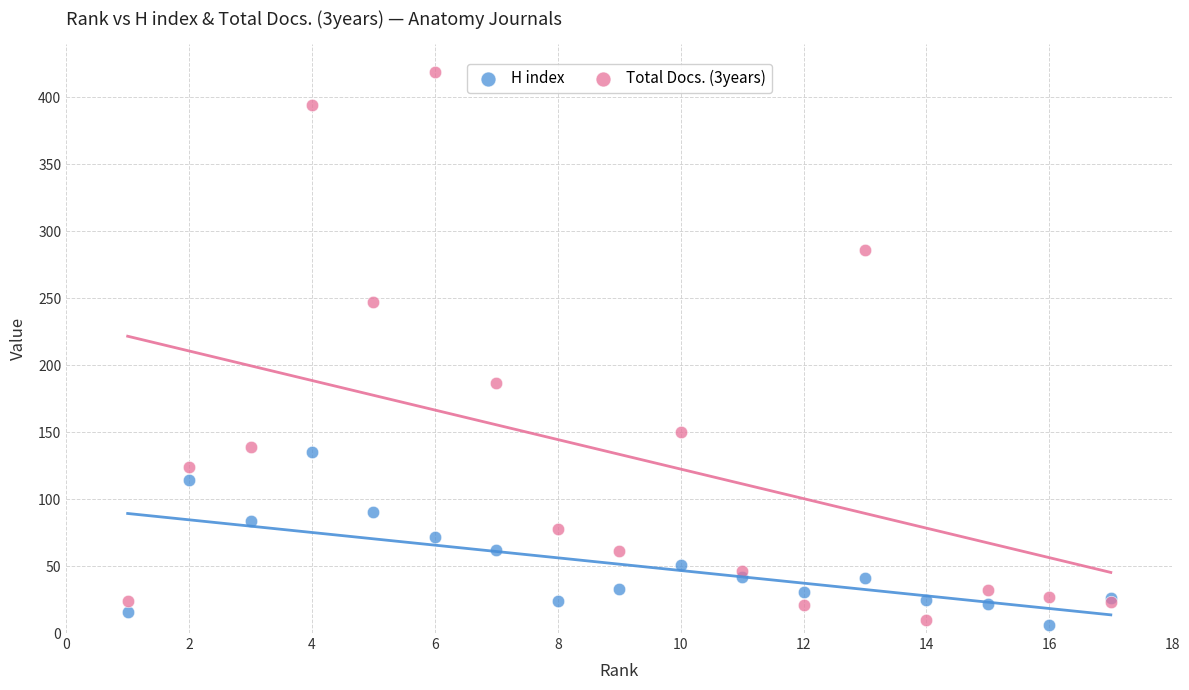

Which series has the widest spread of Y values?

Total Docs. (3years)